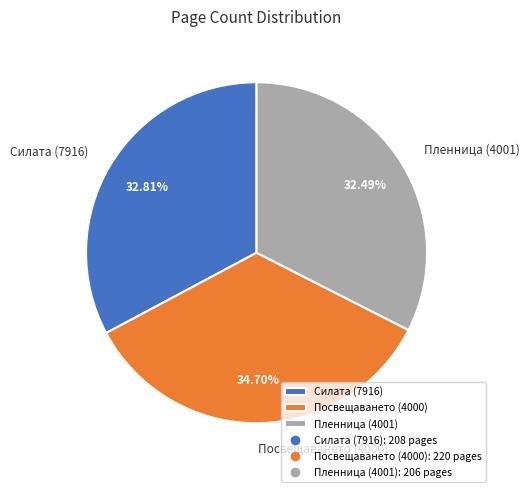

What is the ratio of the value at Посвещаването (4000) to the value at Силата (7916)?

1.1